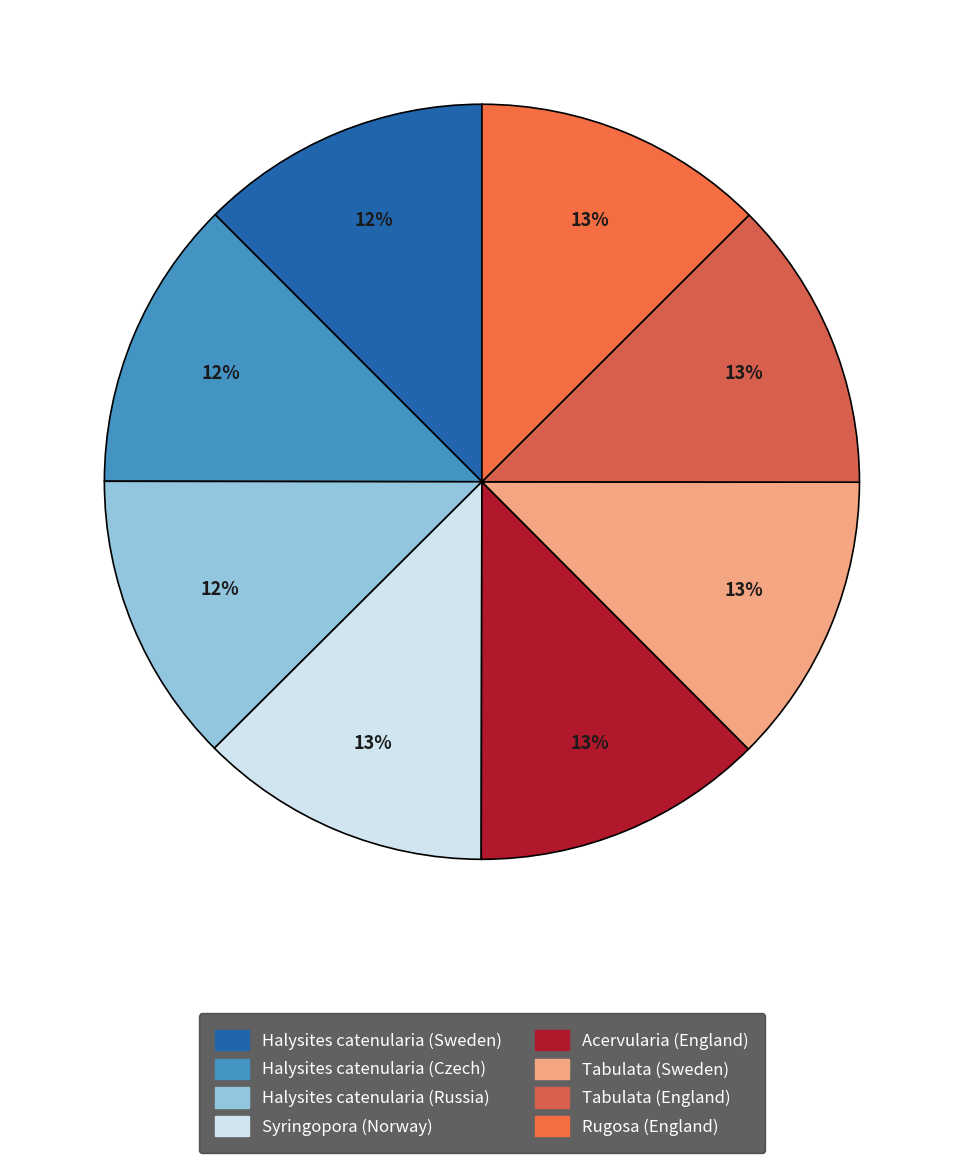

What percentage is the Halysites catenularia (Russia) slice, to the nearest percent?

12%